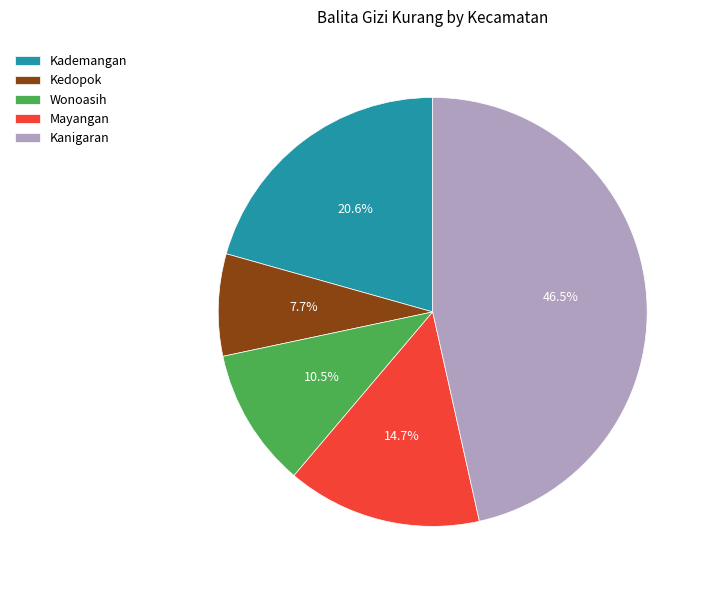

What is the ratio of the value at Mayangan to the value at Kedopok?

1.9